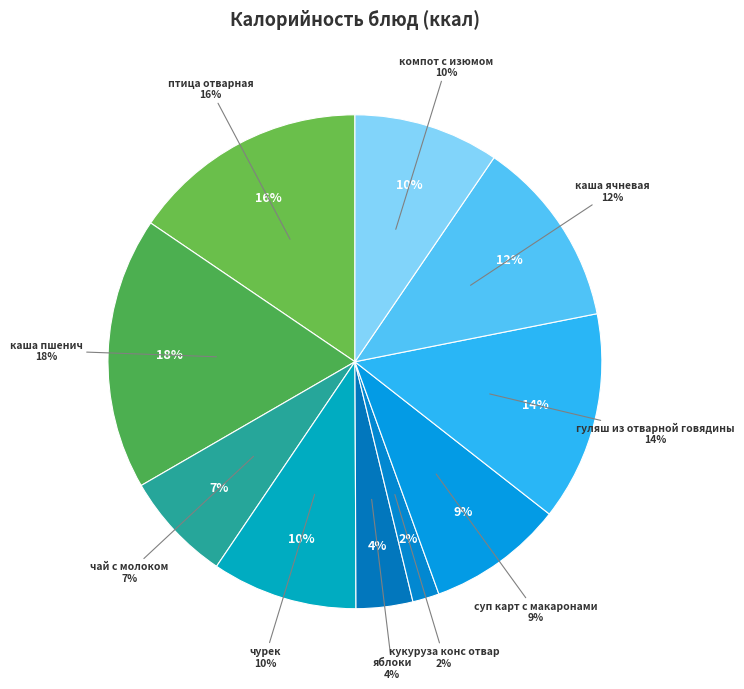

To the nearest percent, what portion does гуляш из отварной говядины represent?

14%